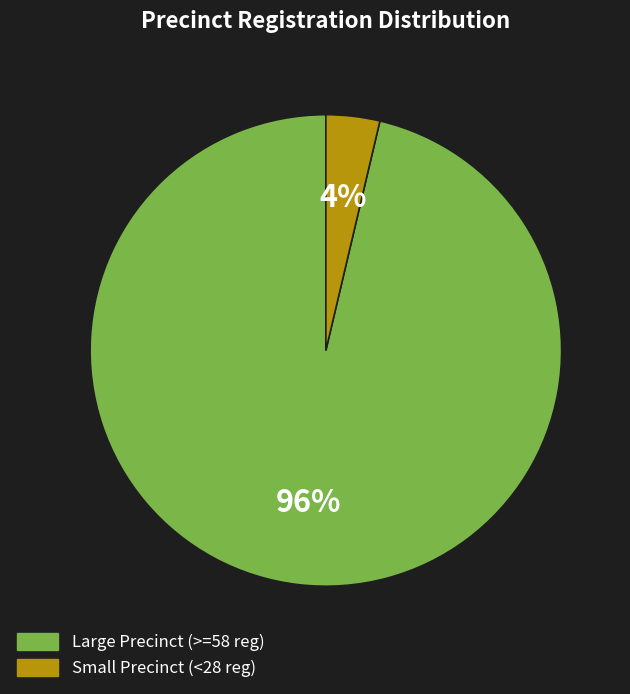

How many slices are in this pie chart?

2